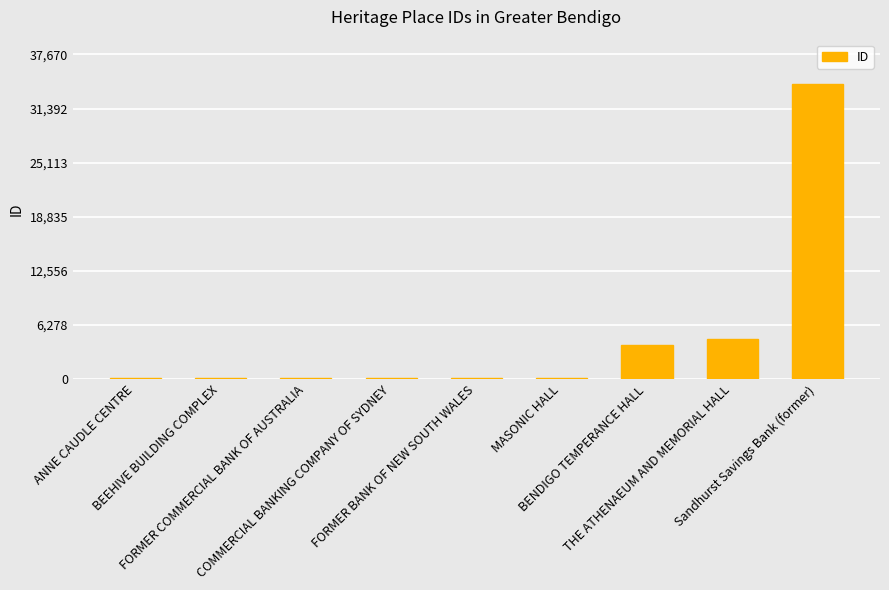

What is the label of the 9th bar from the left?

Sandhurst Savings Bank (former)